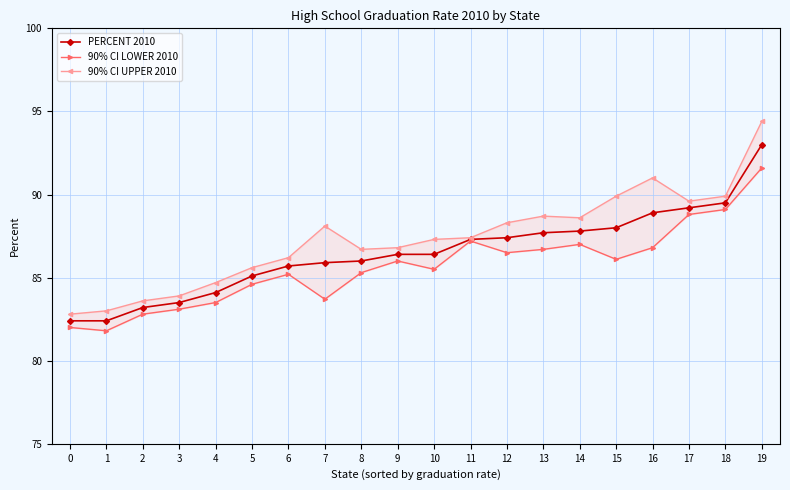

What is the value of the 90% CI UPPER 2010 point at the 9th from the left?

86.7